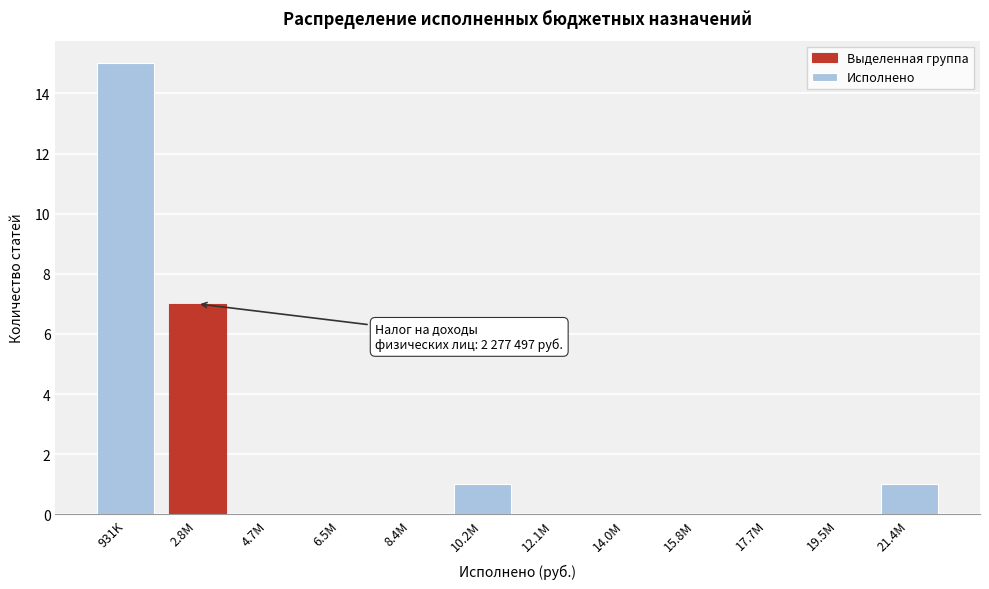

Reading left to right, extract all data points from this chart.

931K=15	2.8M=7	4.7M=0	6.5M=0	8.4M=0	10.2M=1	12.1M=0	14.0M=0	15.8M=0	17.7M=0	19.5M=0	21.4M=1